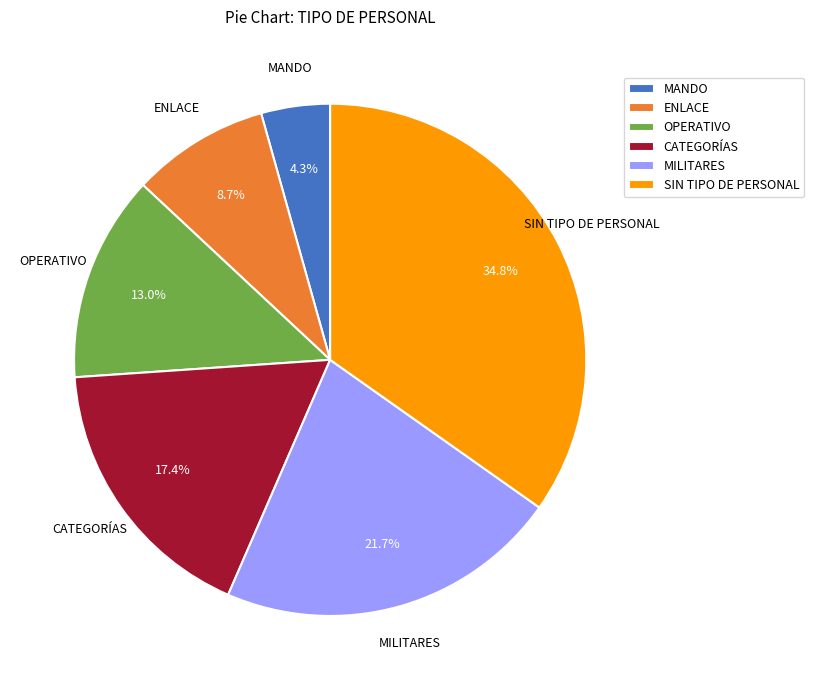

Combined, what portion of the pie is MILITARES and CATEGORÍAS?

39.1%